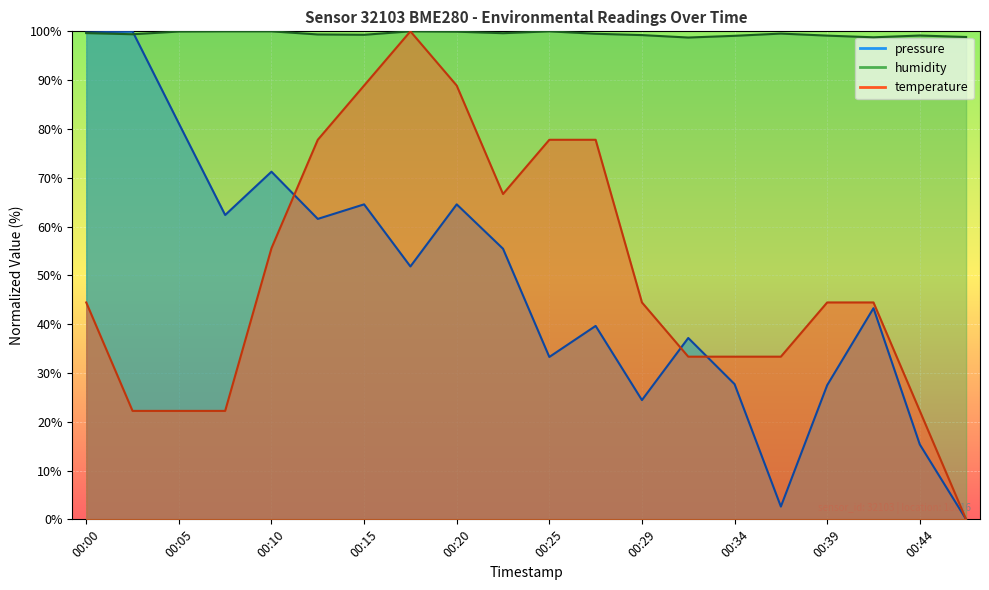

How many times do temperature and pressure cross each other?

3